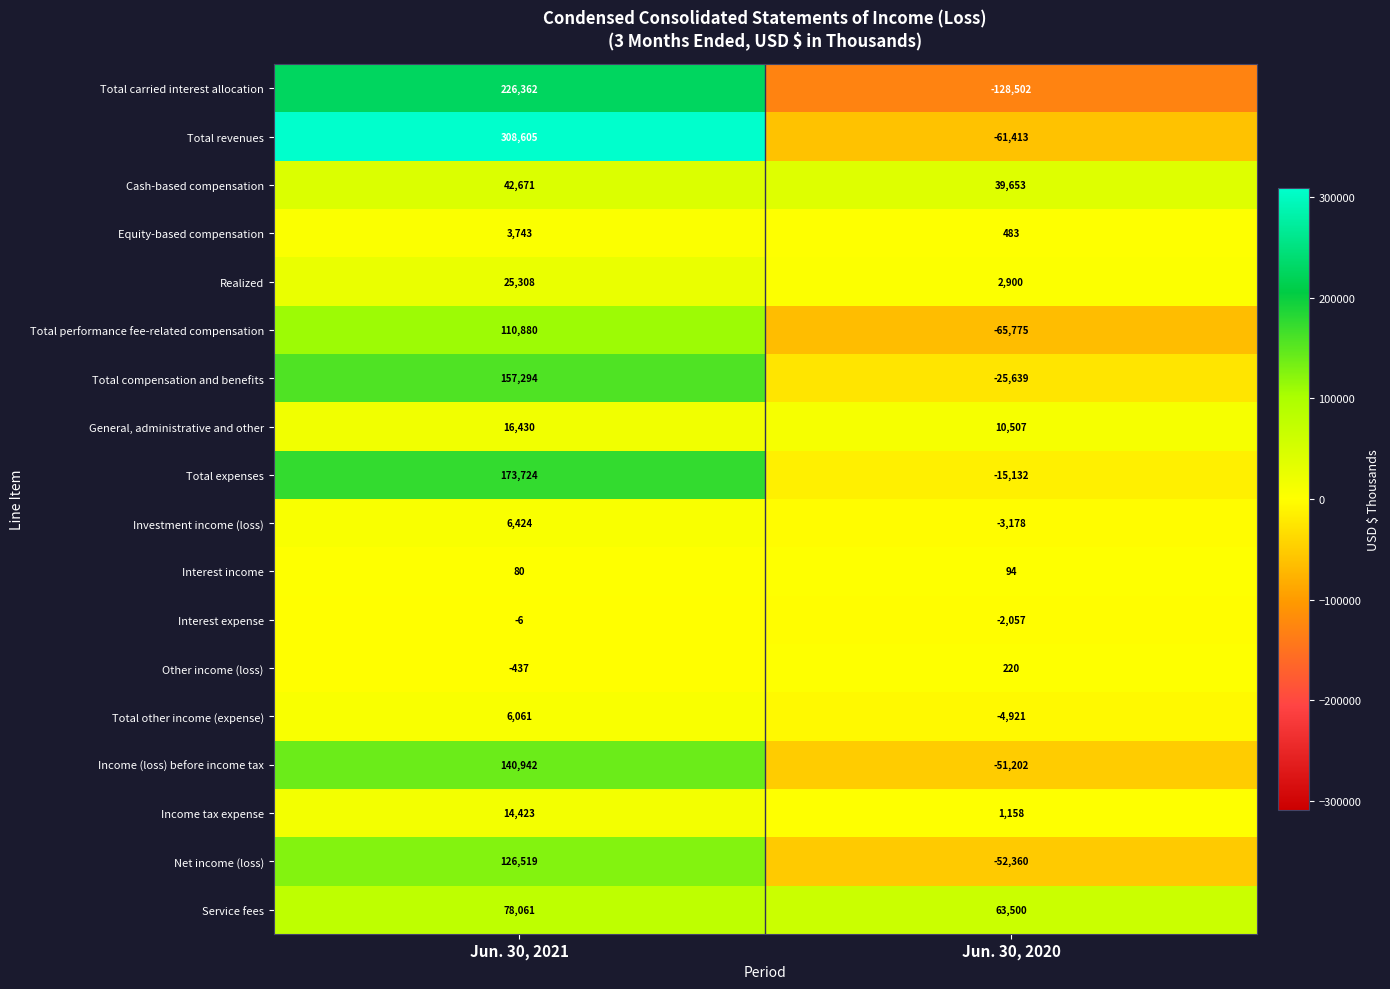

List the series in order of their peak value, highest first.

Total revenues, Total carried interest allocation, Total expenses, Total compensation and benefits, Income (loss) before income tax, Net income (loss), Total performance fee-related compensation, Service fees, Cash-based compensation, Realized, General, administrative and other, Income tax expense, Investment income (loss), Total other income (expense), Equity-based compensation, Other income (loss), Interest income, Interest expense